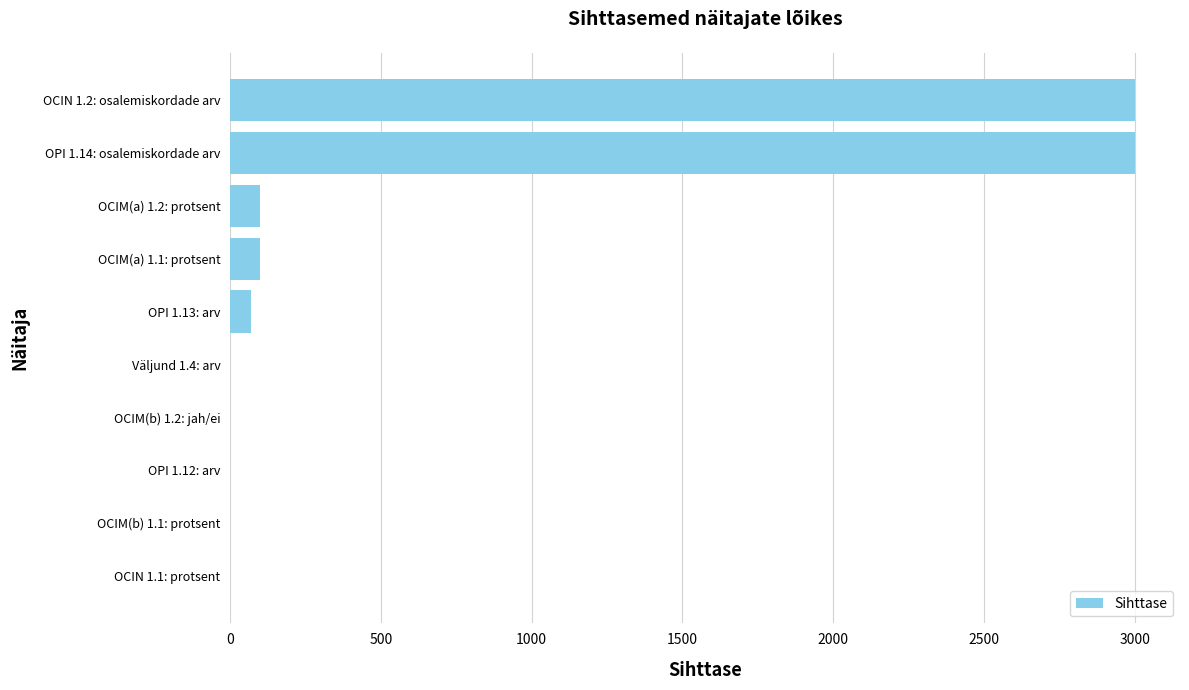

What is the greatest value displayed?

3000.0